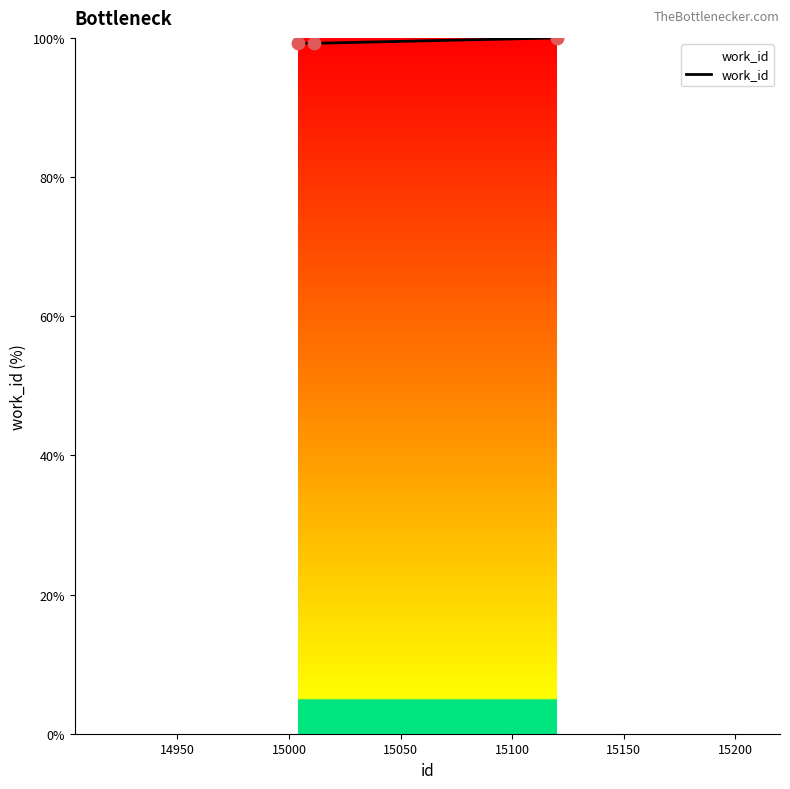

What is the smallest value displayed?

99.2